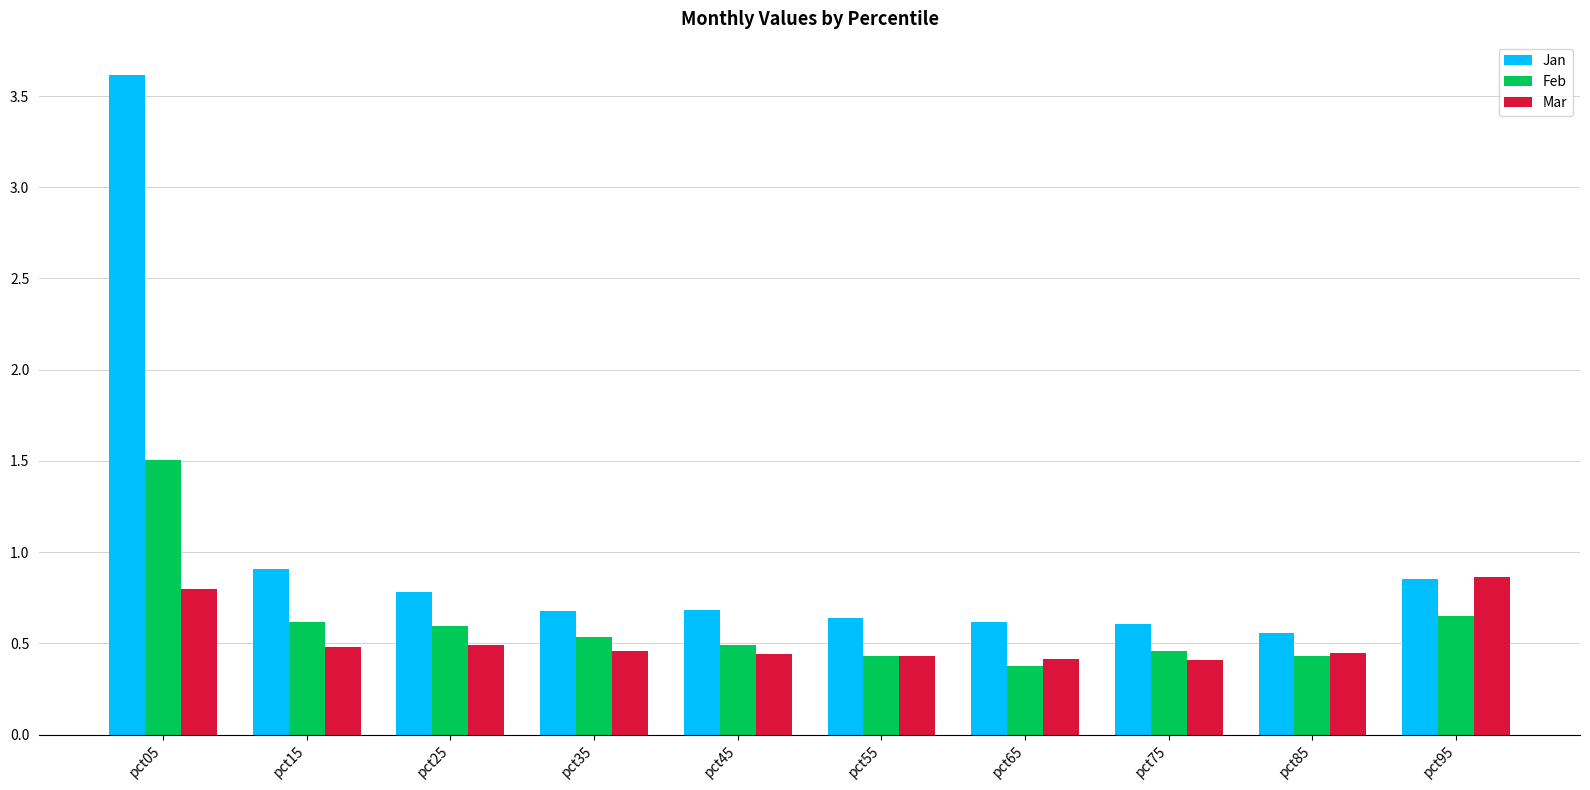

List the series in order of their peak value, highest first.

Jan, Feb, Mar